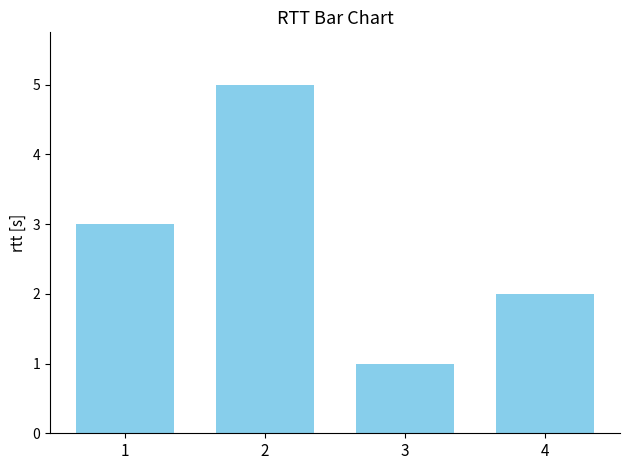

Approximately how many times larger is the value at 1 compared to 2?

0.6